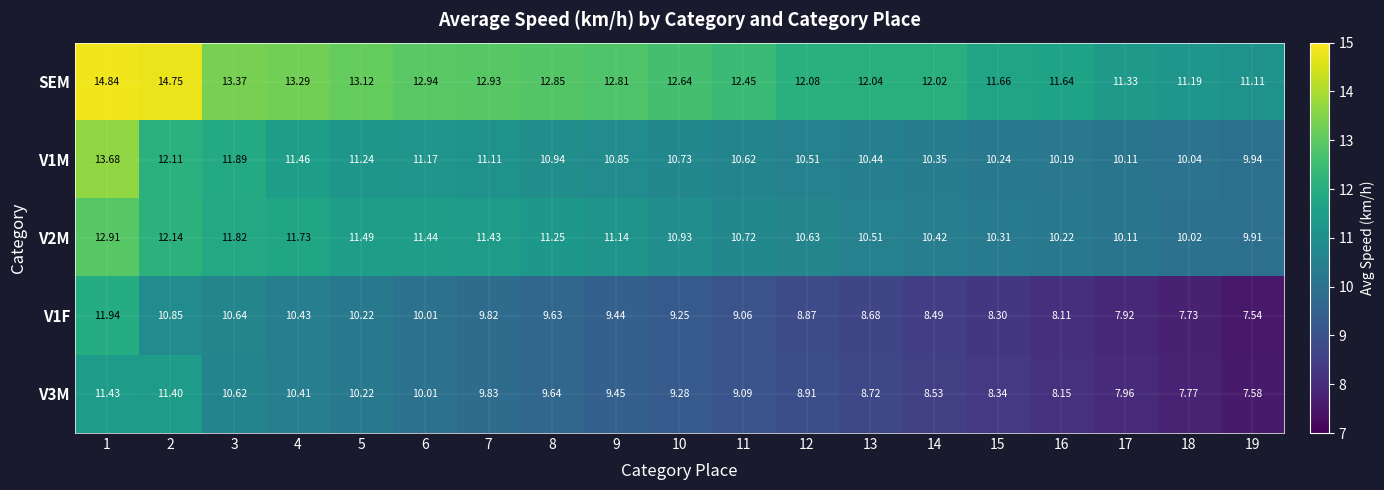

Which series has the largest total across all categories?

SEM